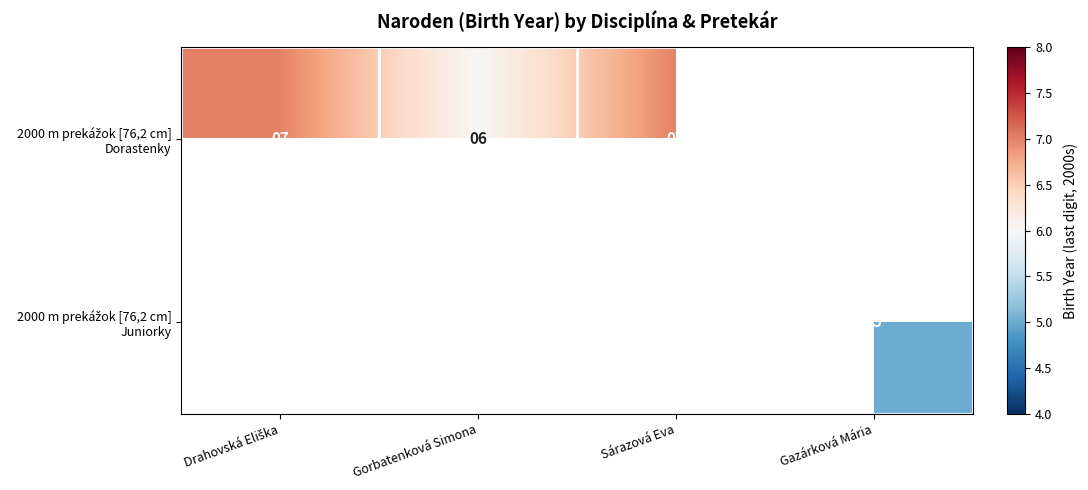

How many values in the 2000 m prekážok [76,2 cm] Dorastenky series are below 7?

1